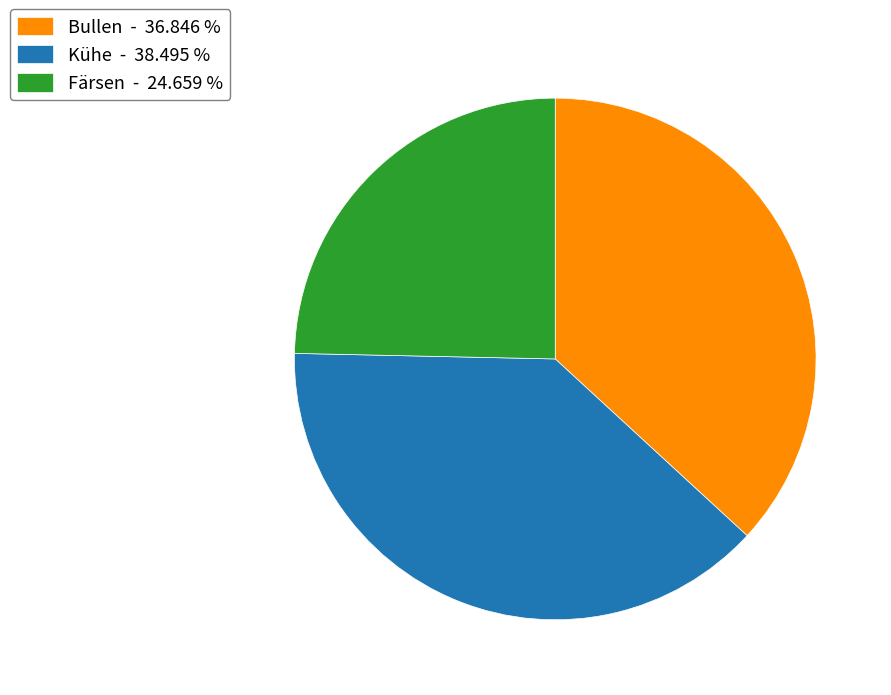

What is the smallest slice in the pie chart?

Färsen